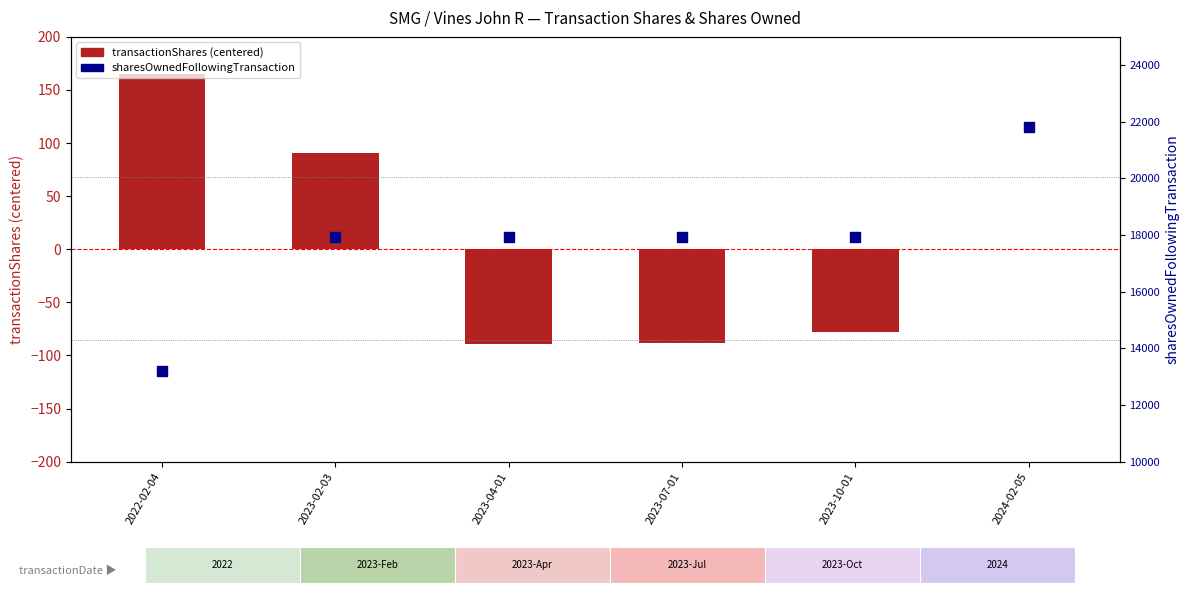

What is the total value across all series at 2023-10-01?

17870.8